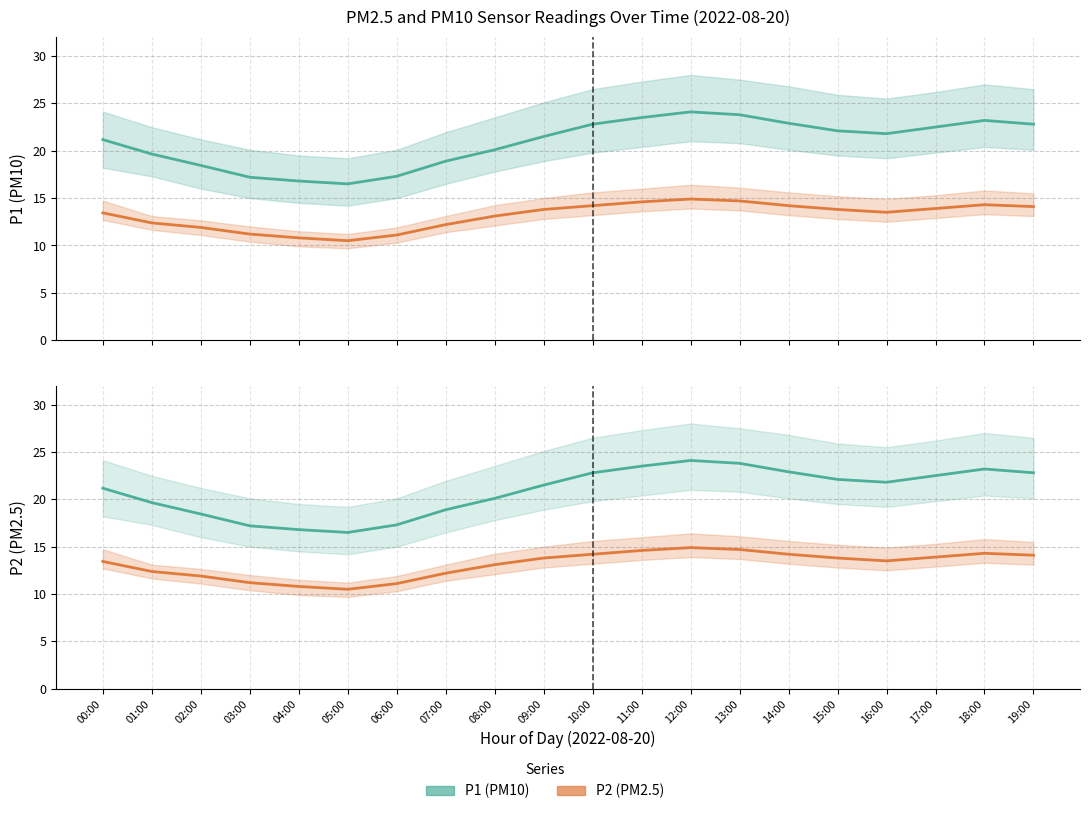

The value of P2 at 15:00 is 13.8. True or false?

True